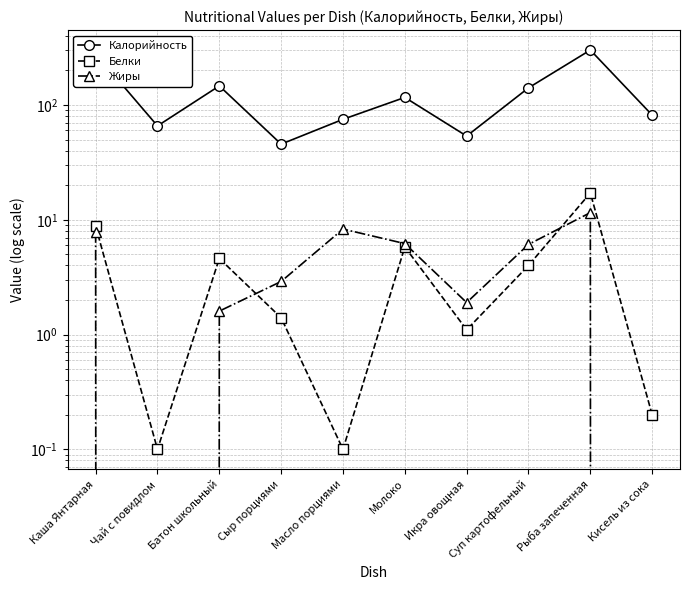

What is the label of the 1st point from the left?

Каша Янтарная